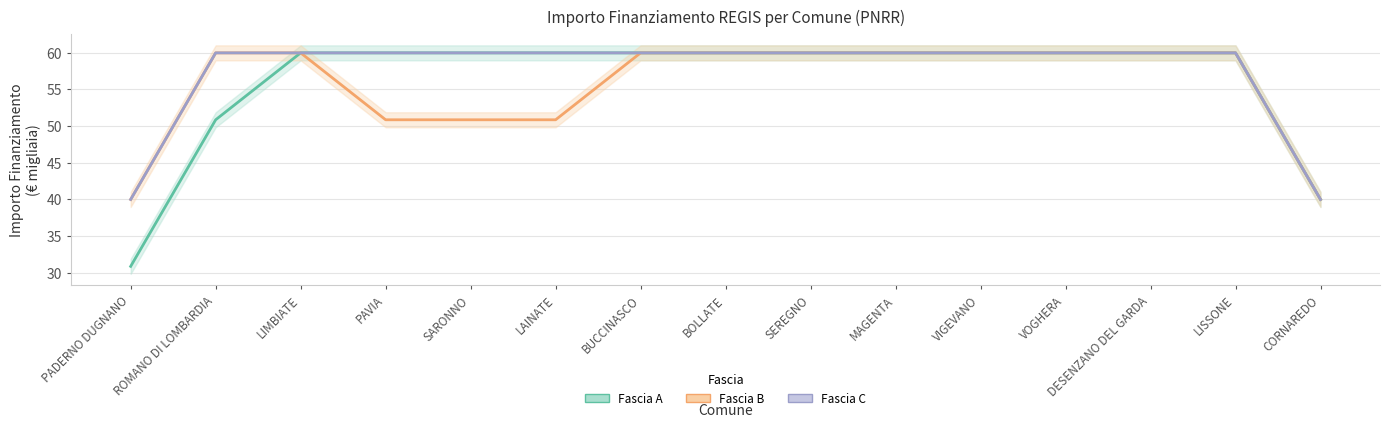

What is the label of the 14th point from the left?

LISSONE